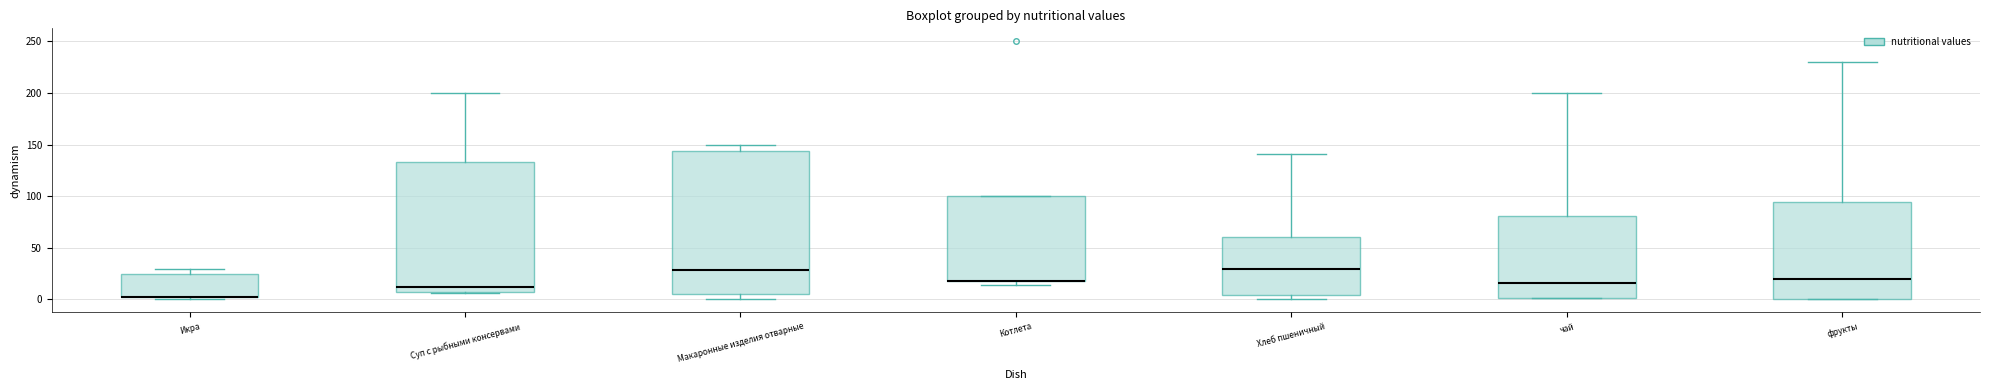

Comparing the boxes themselves (not the whiskers), which one is the tallest?

Макаронные изделия отварные